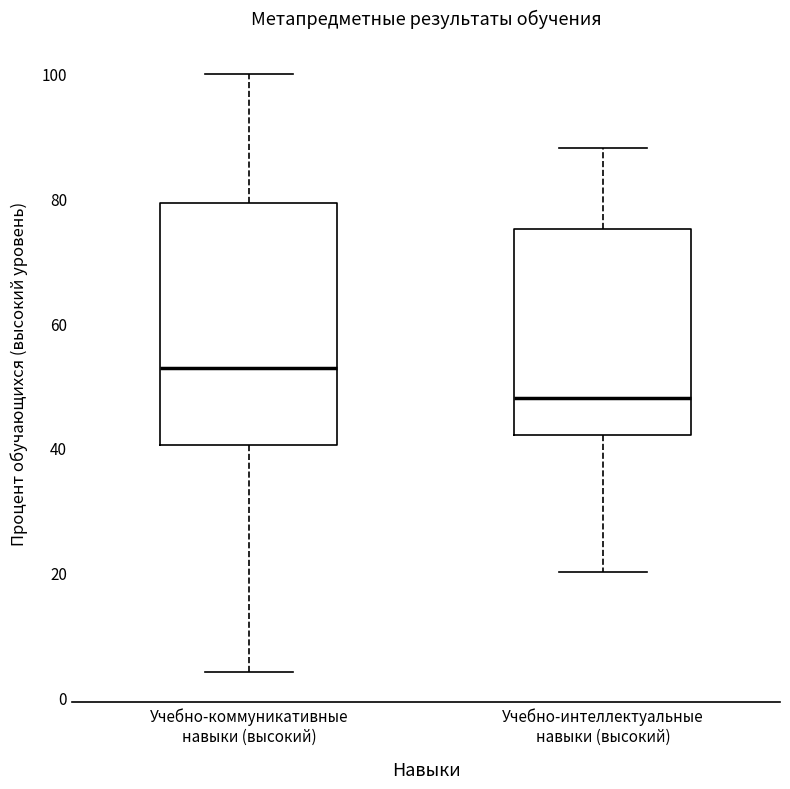

Where does the median line of the box for Учебно-интеллектуальные навыки (высокий) sit on the y-axis? The values are not printed on the chart, so give them approximately, as read against the axis.

48